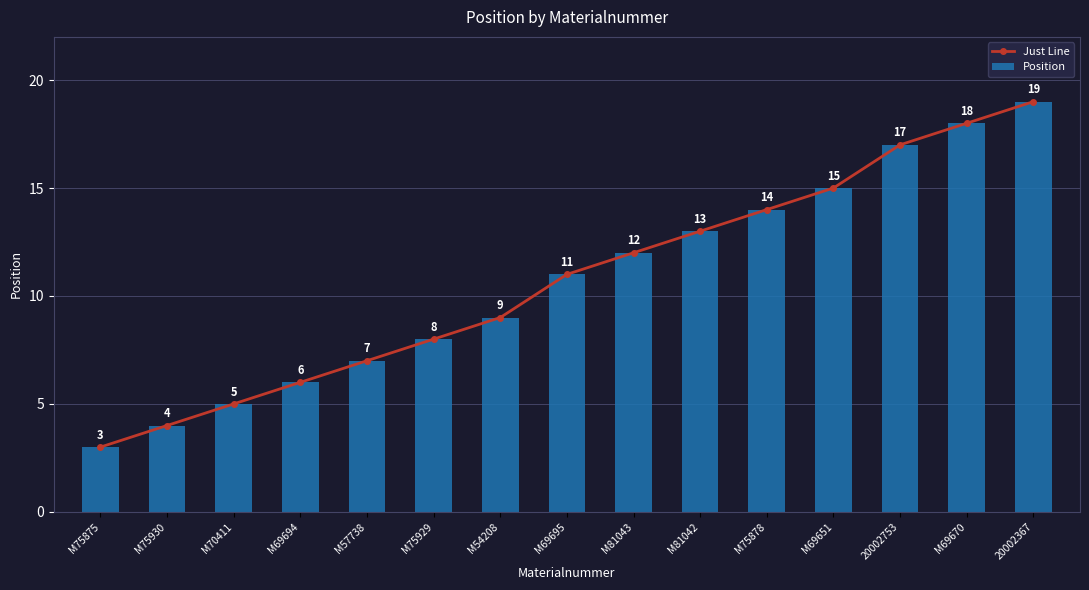

At how many categories does at least one series exceed 16?

3